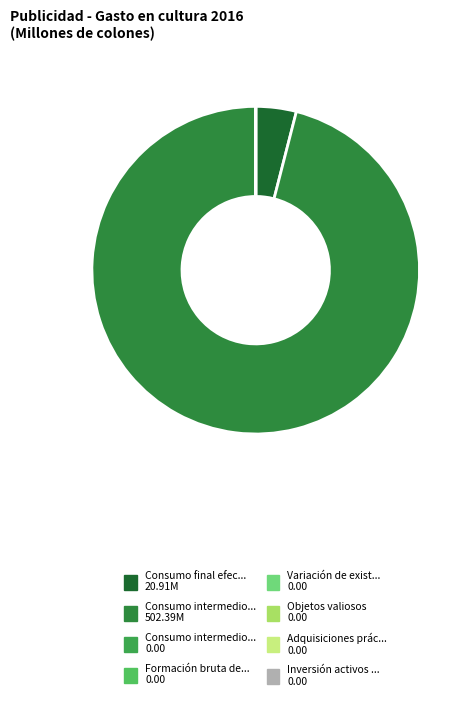

Does any single category account for the majority?

Yes